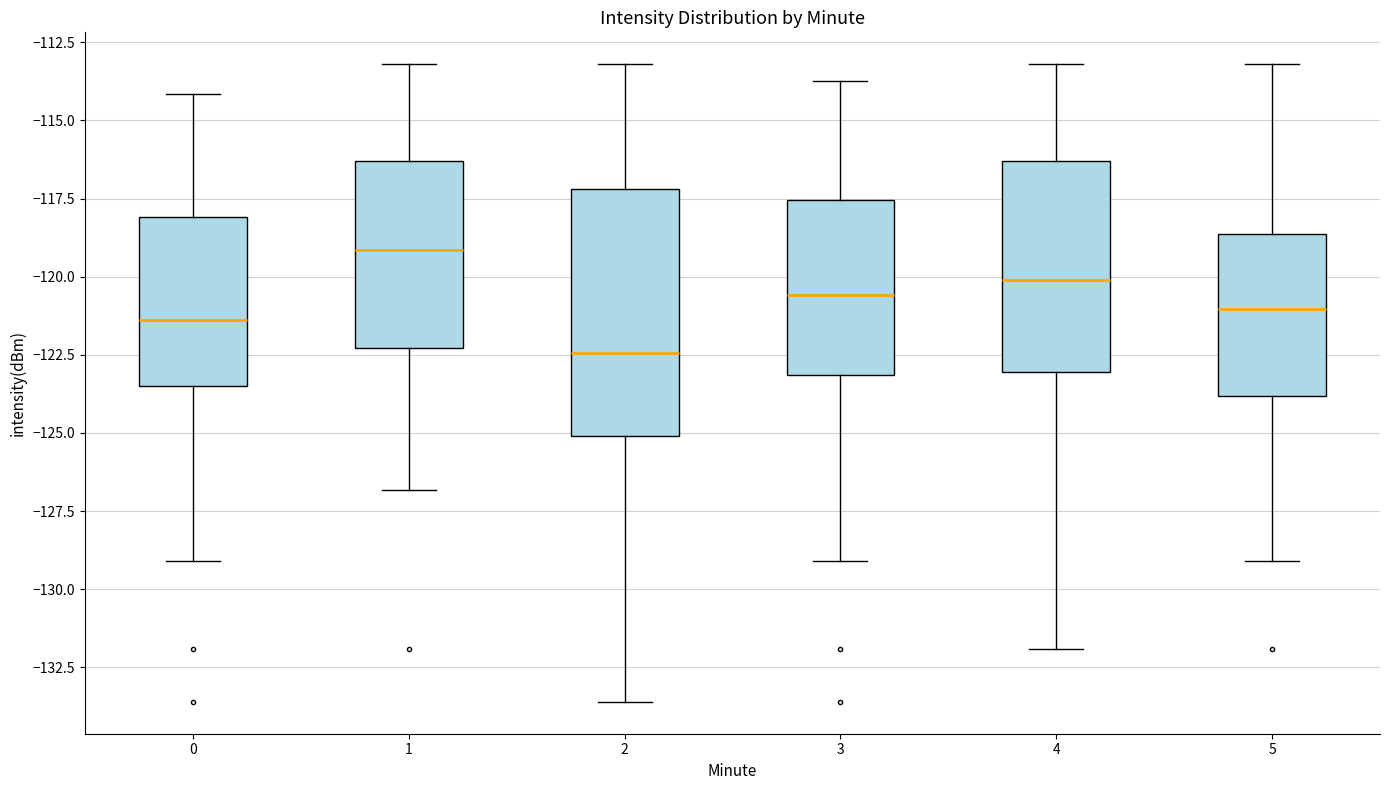

Which box's median line is the highest?

1